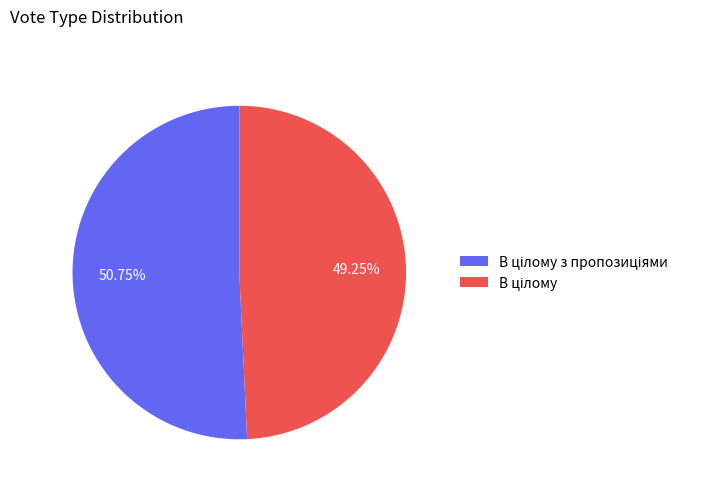

Is there any slice that represents more than half of the pie?

Yes